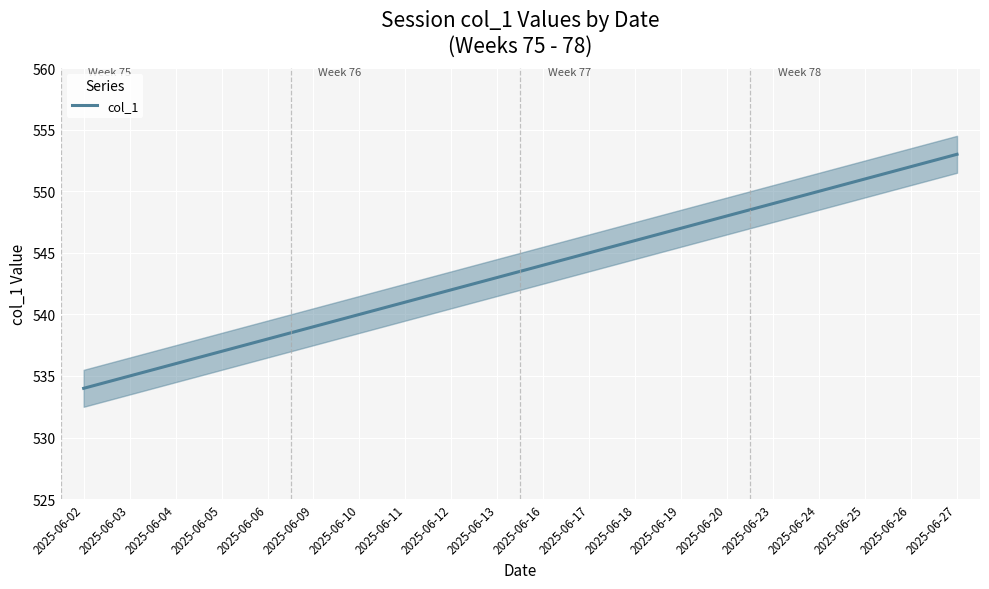

True or false: the data shows 217 at 2025-06-03.

False